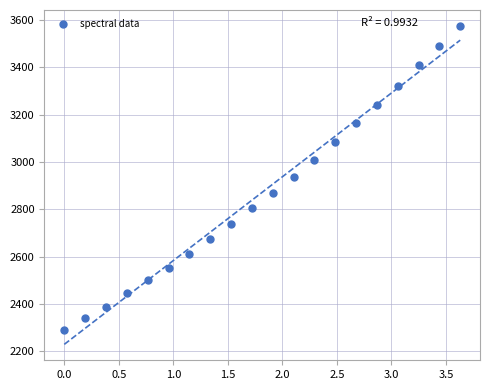

What is the range of X values (max minus min)?

3.6